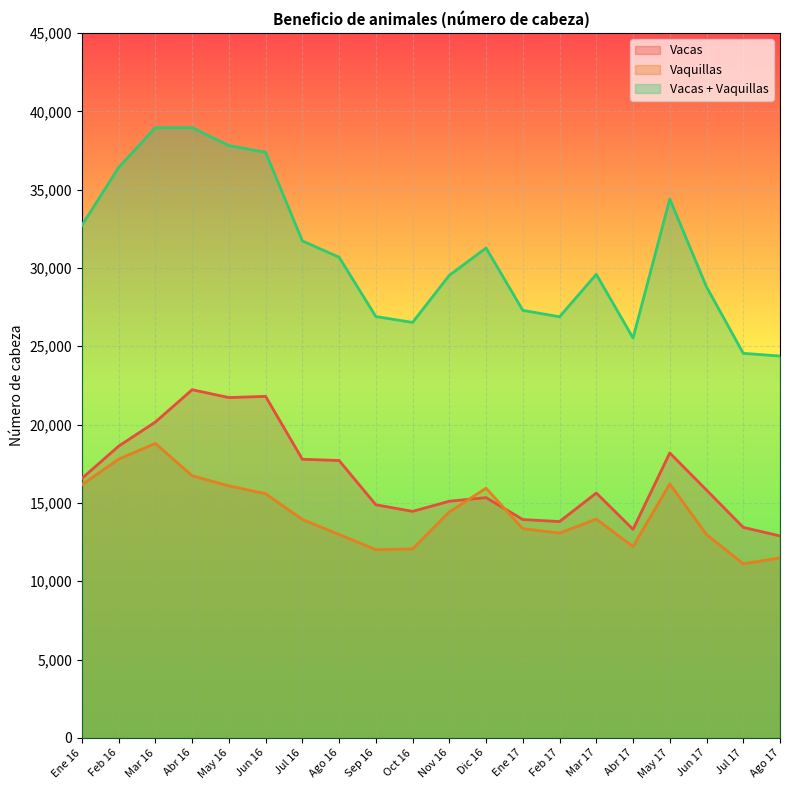

Rank the series at Nov 16 from highest to lowest value.

Vacas + Vaquillas, Vacas, Vaquillas